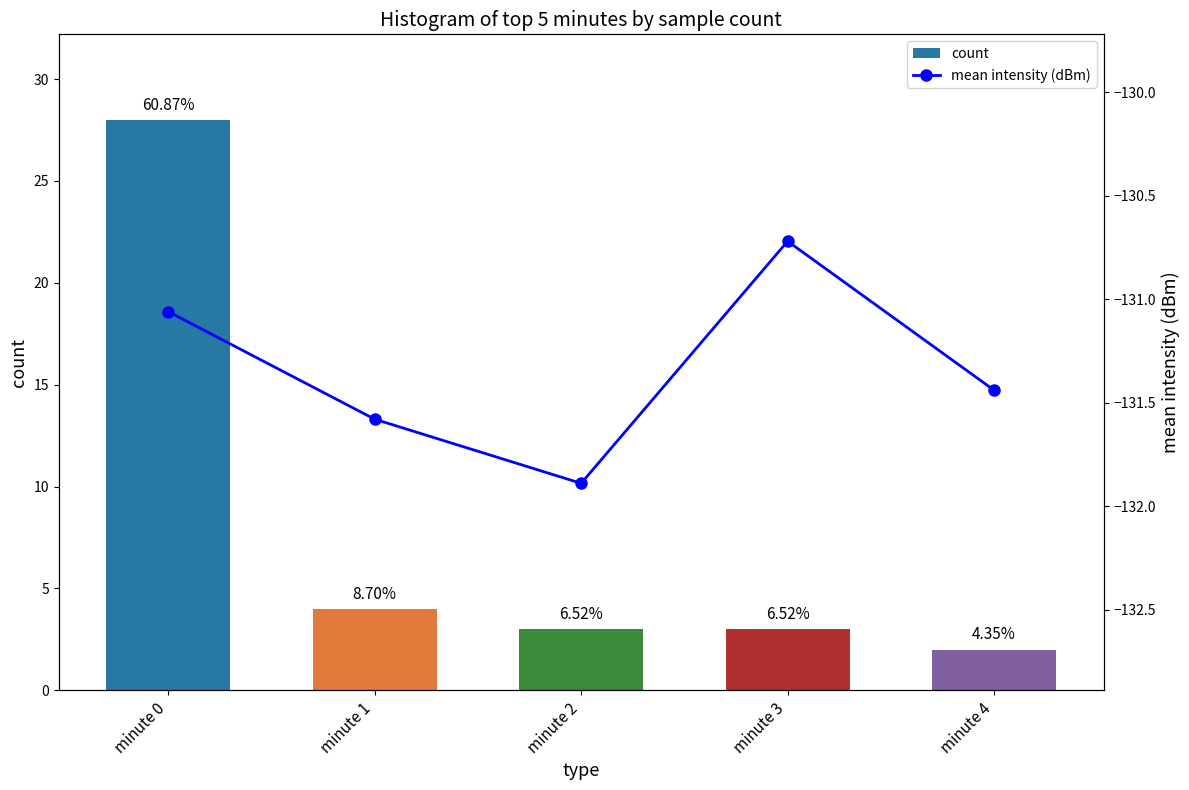

At which label is mean intensity (dBm) closest to -131?

minute 0